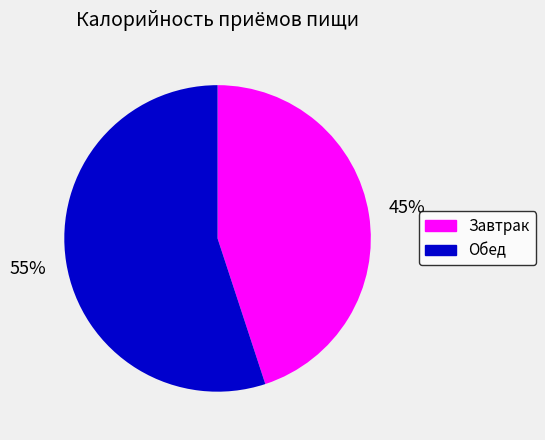

Between Обед and Завтрак, which is larger?

Обед